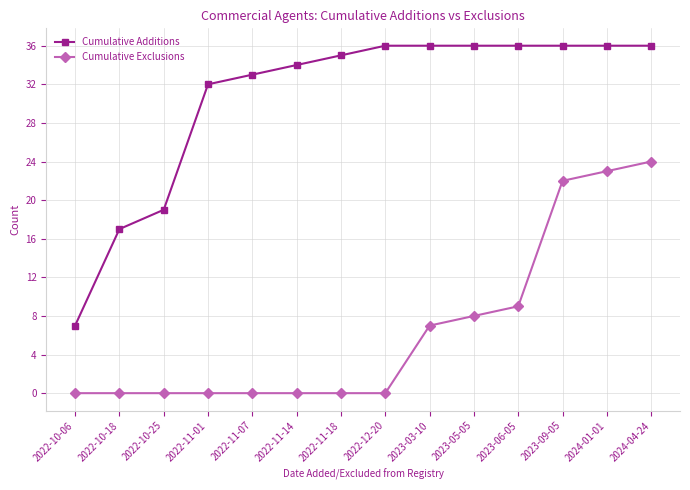

Which series has the widest spread of values?

Cumulative Additions